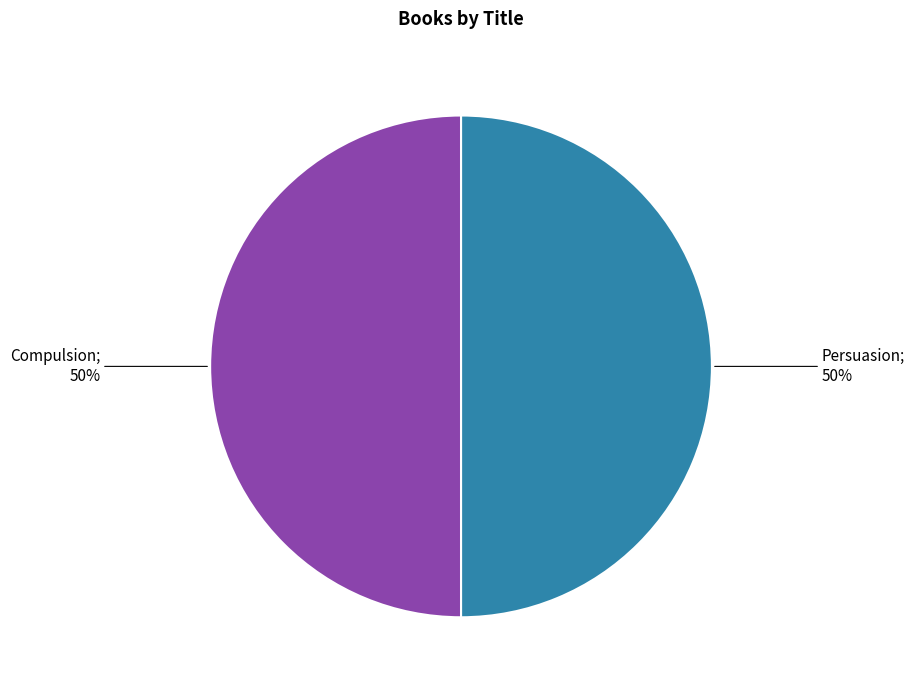

To the nearest percent, what is the average slice percentage?

50%